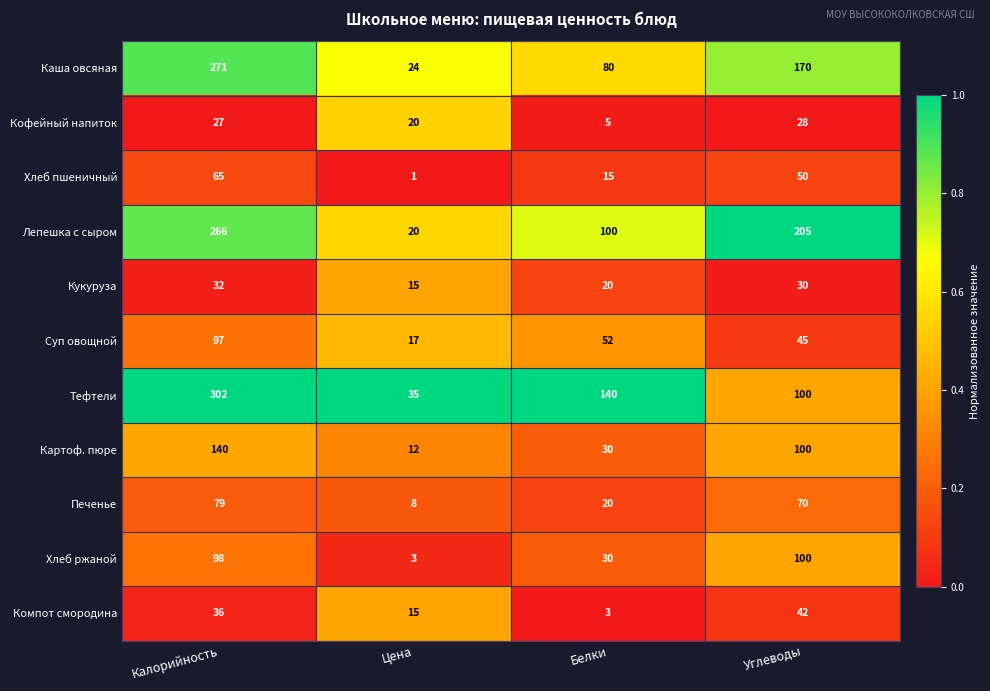

What is the total value across all series at Углеводы?

940